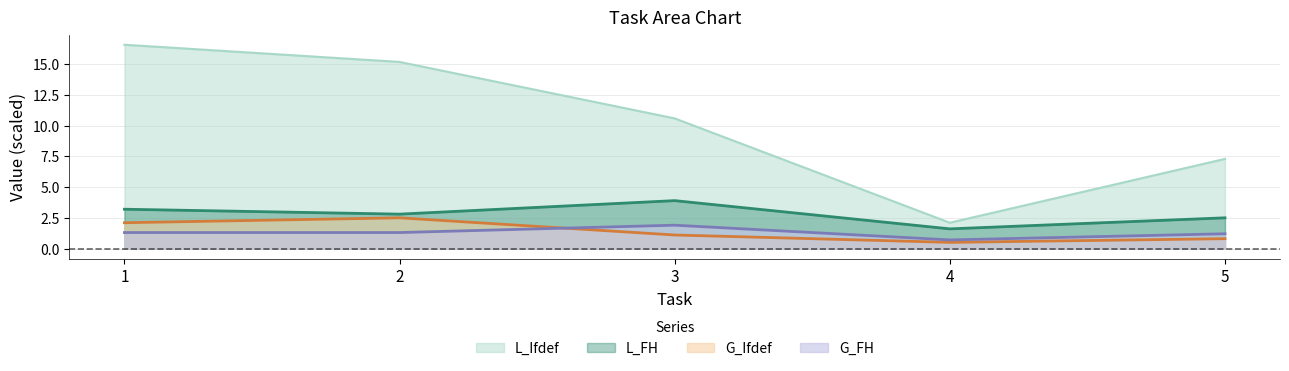

True or false: G_Ifdef and L_Ifdef intersect in this chart.

False